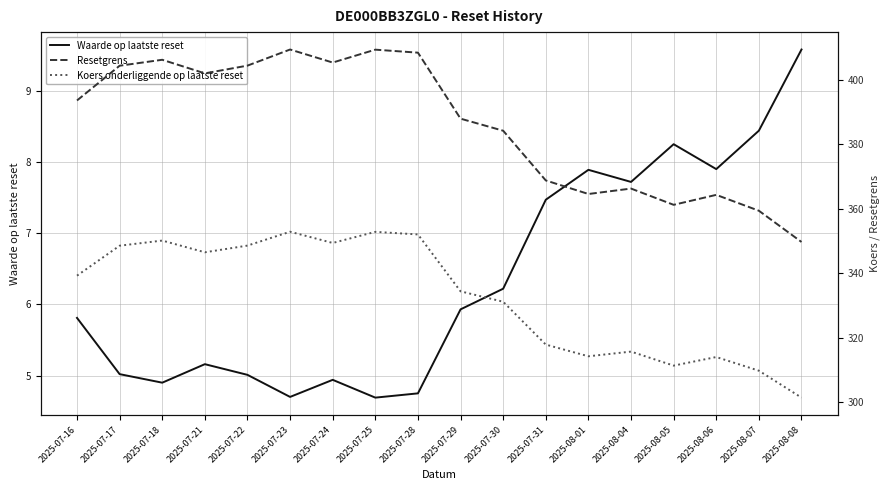

True or false: Koers onderliggende op laatste reset and Resetgrens intersect in this chart.

False